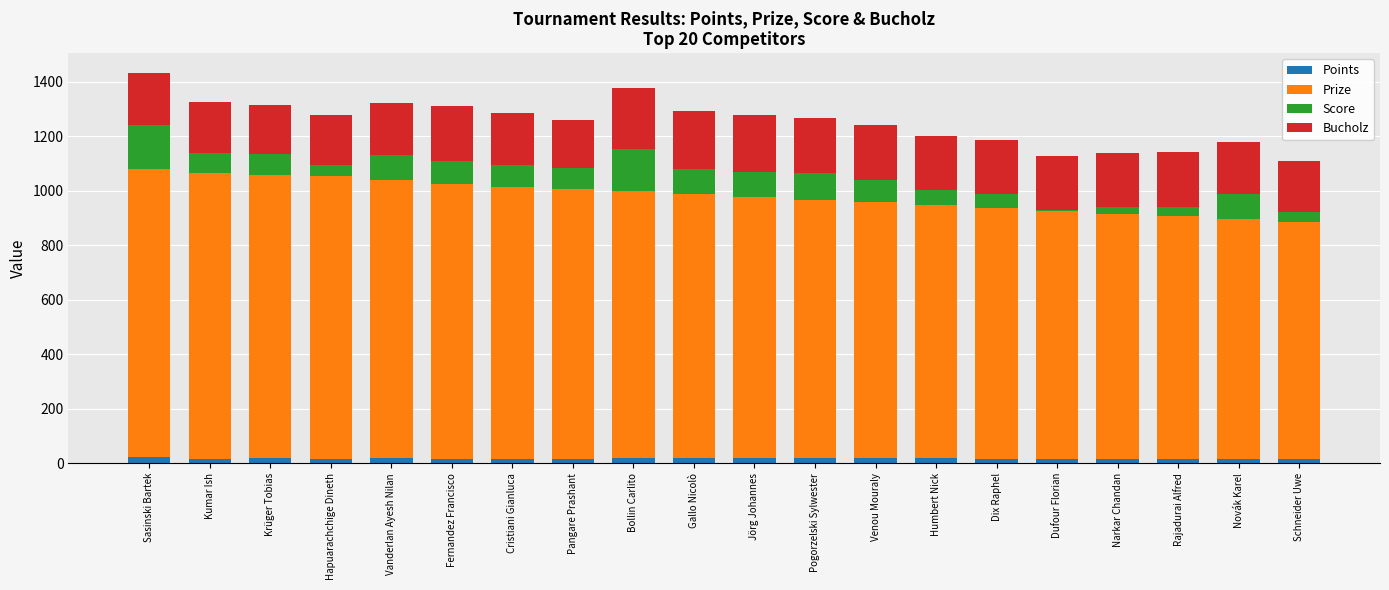

Are the bars horizontal?

No